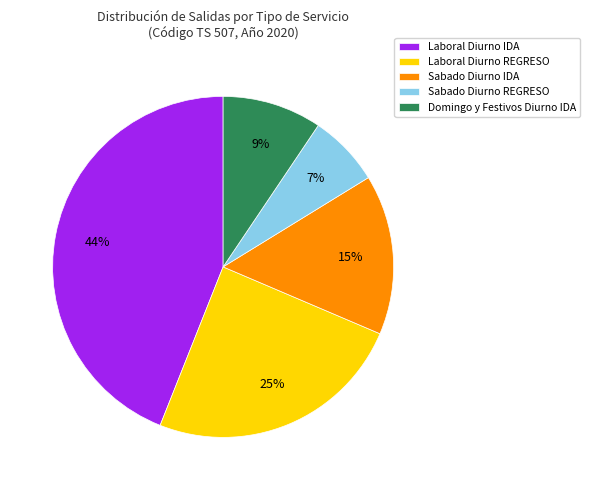

Is there a majority slice in this chart?

No